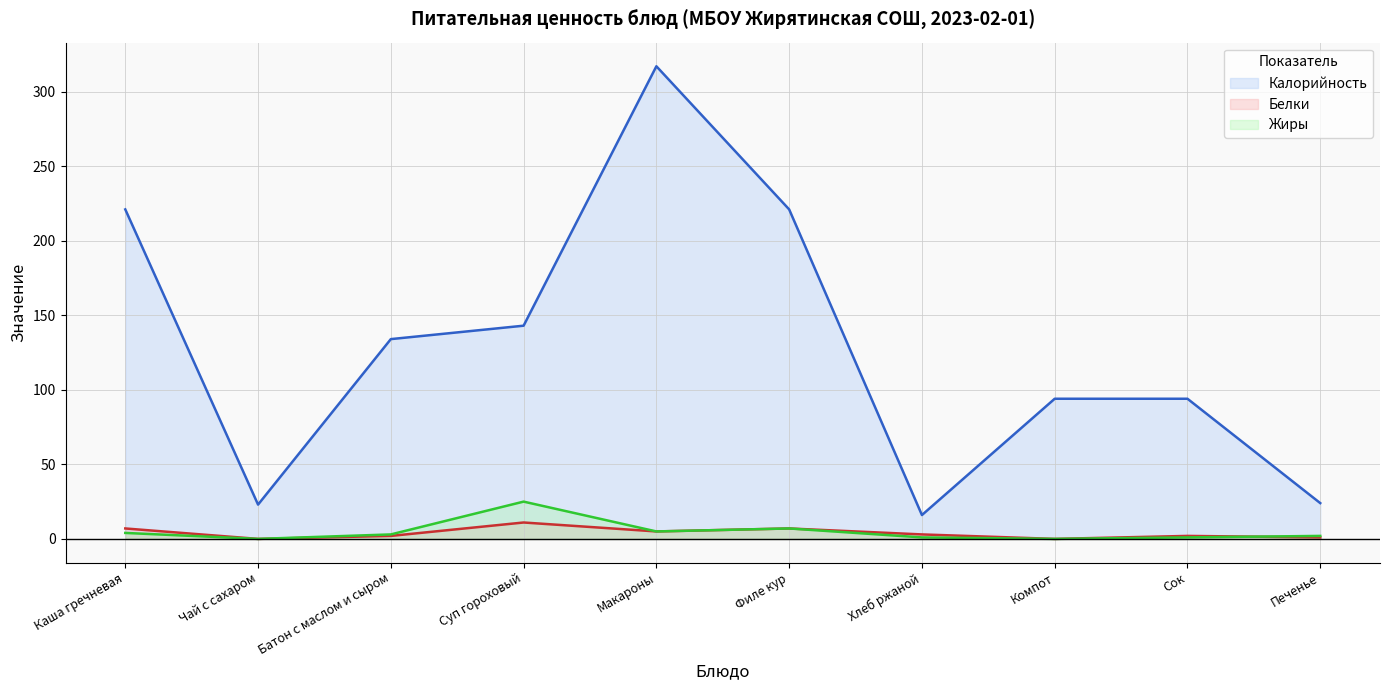

Which category has the lowest value in the Жиры series?

Чай с сахаром